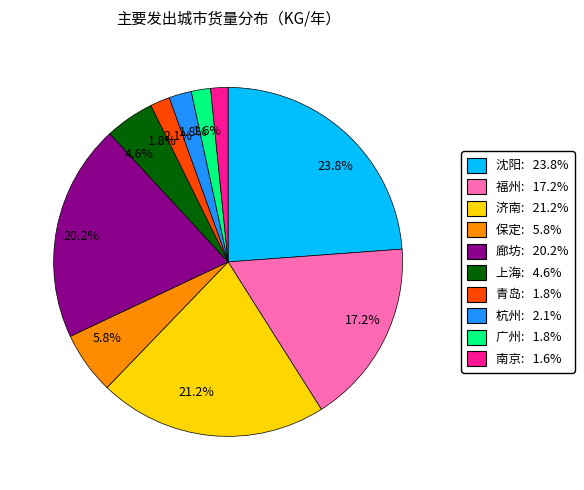

Does any single category account for the majority?

No